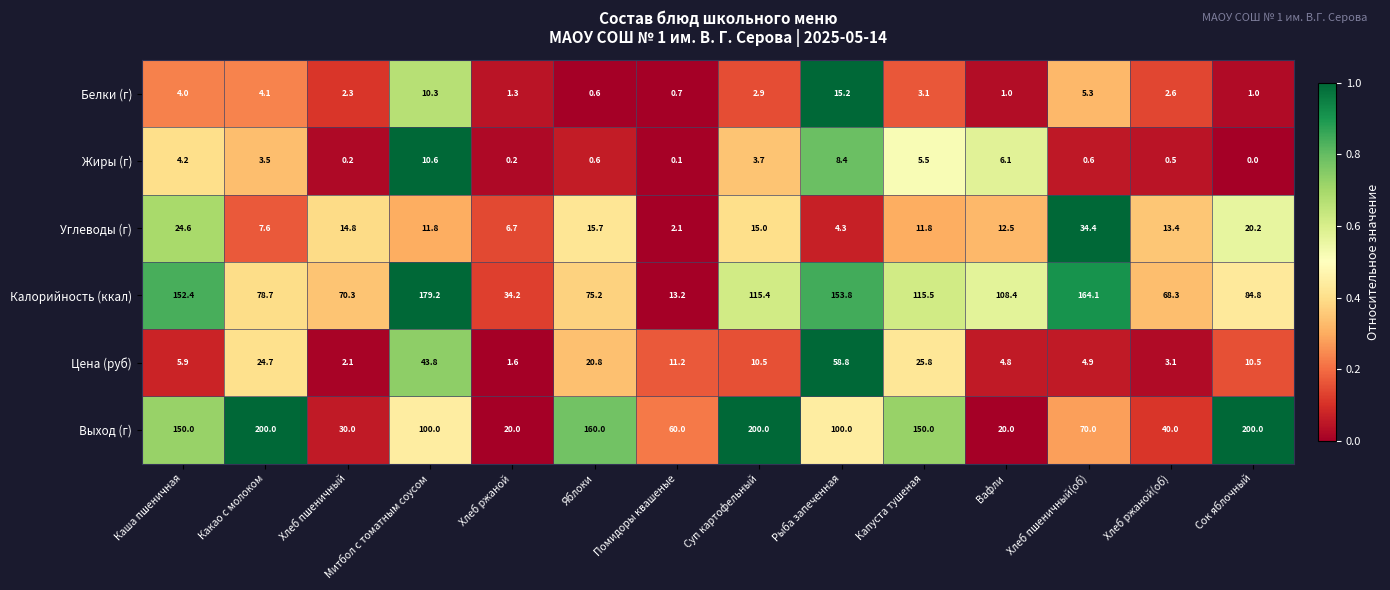

What is the highest value of the Цена (руб) series?

58.8